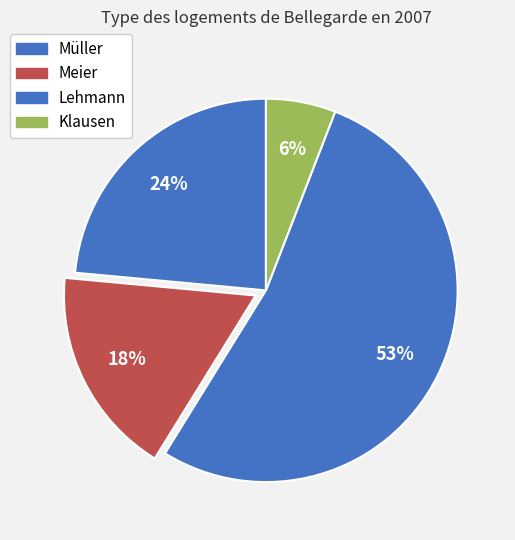

How many segments does this pie chart have?

4